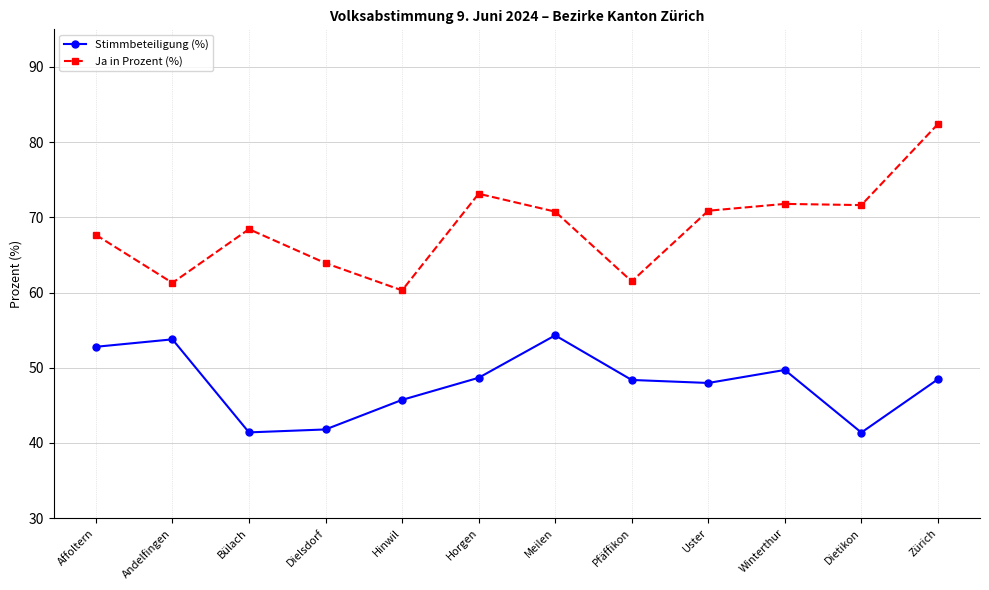

Is this an area chart (filled region under the line)?

No